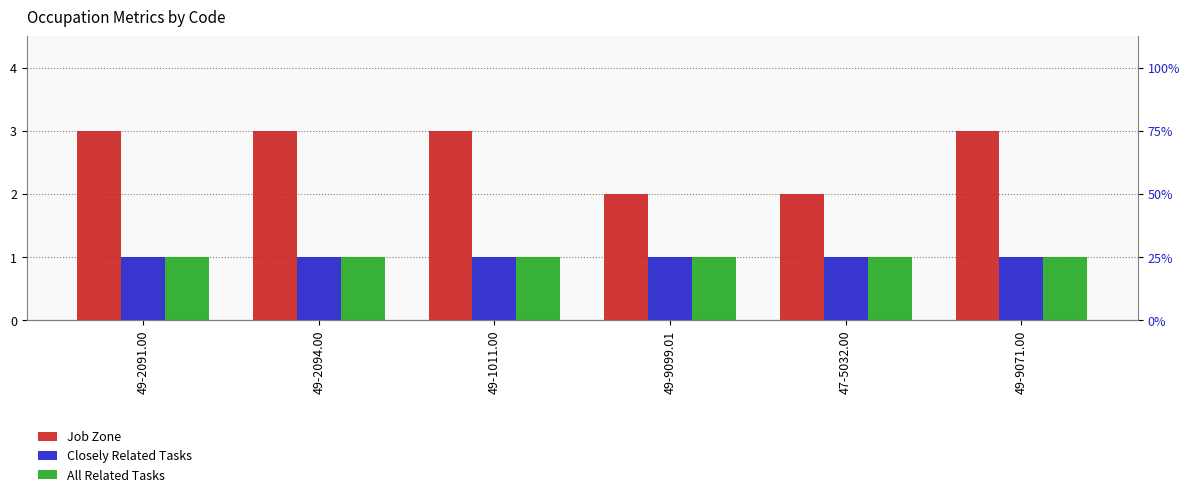

List the labels in order of All Related Tasks value, smallest first.

49-2091.00, 49-2094.00, 49-1011.00, 49-9099.01, 47-5032.00, 49-9071.00